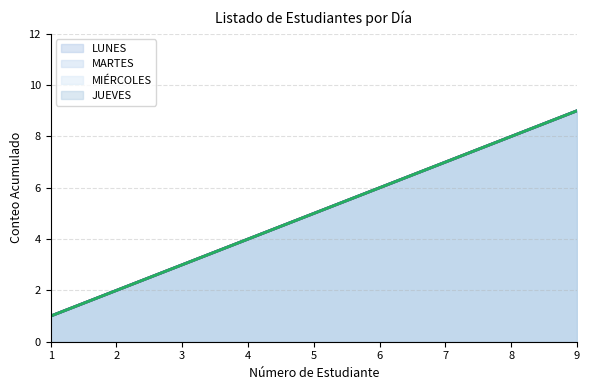

What are all the series names shown in the legend?

LUNES (línea), MARTES (línea), MIÉRCOLES (línea), JUEVES (línea)